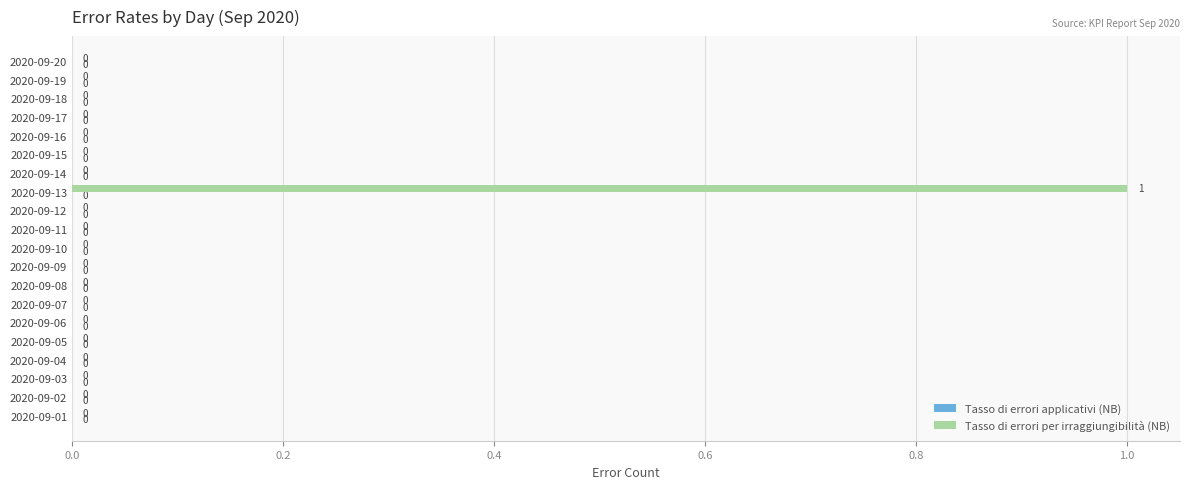

Reading bottom to top, extract all data points from this chart.

2020-09-01=0	2020-09-02=0	2020-09-03=0	2020-09-04=0	2020-09-05=0	2020-09-06=0	2020-09-07=0	2020-09-08=0	2020-09-09=0	2020-09-10=0	2020-09-11=0	2020-09-12=0	2020-09-13=1	2020-09-14=0	2020-09-15=0	2020-09-16=0	2020-09-17=0	2020-09-18=0	2020-09-19=0	2020-09-20=0